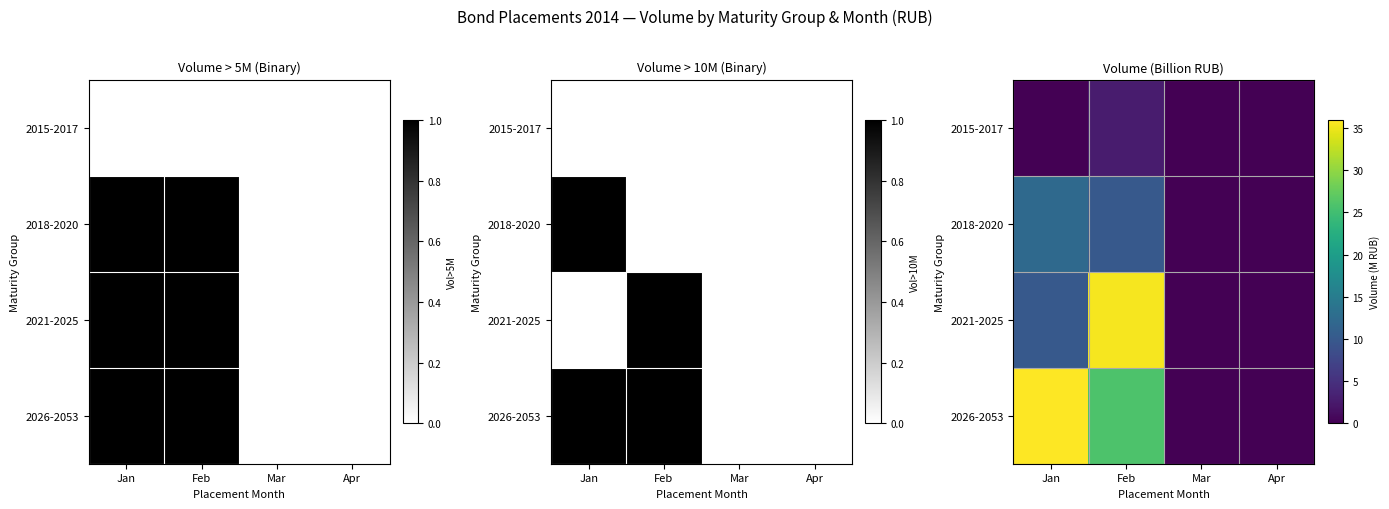

Rank the series by their maximum value, from lowest to highest.

2015-2017, 2018-2020, 2021-2025, 2026-2053